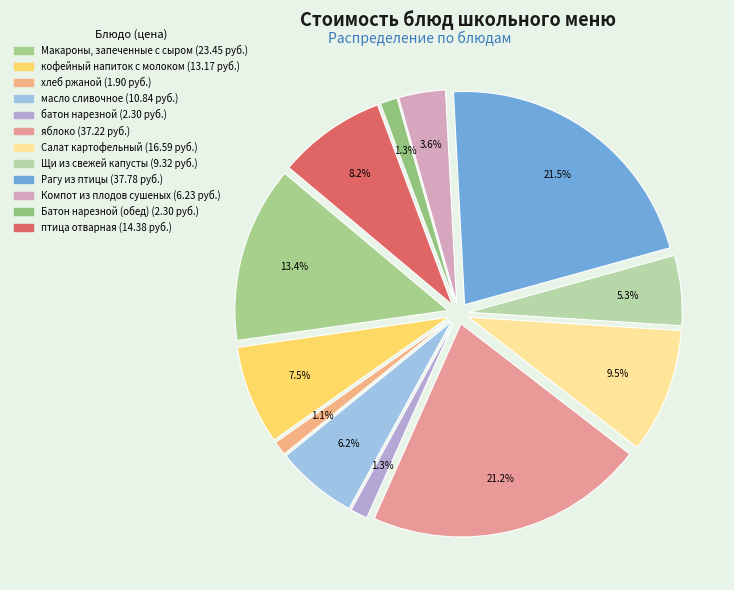

What is the smallest slice in the pie chart?

хлеб ржаной